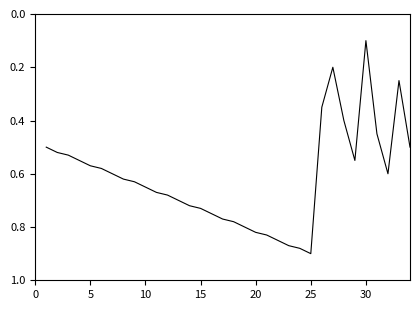

What is the sum of all values?

20.9